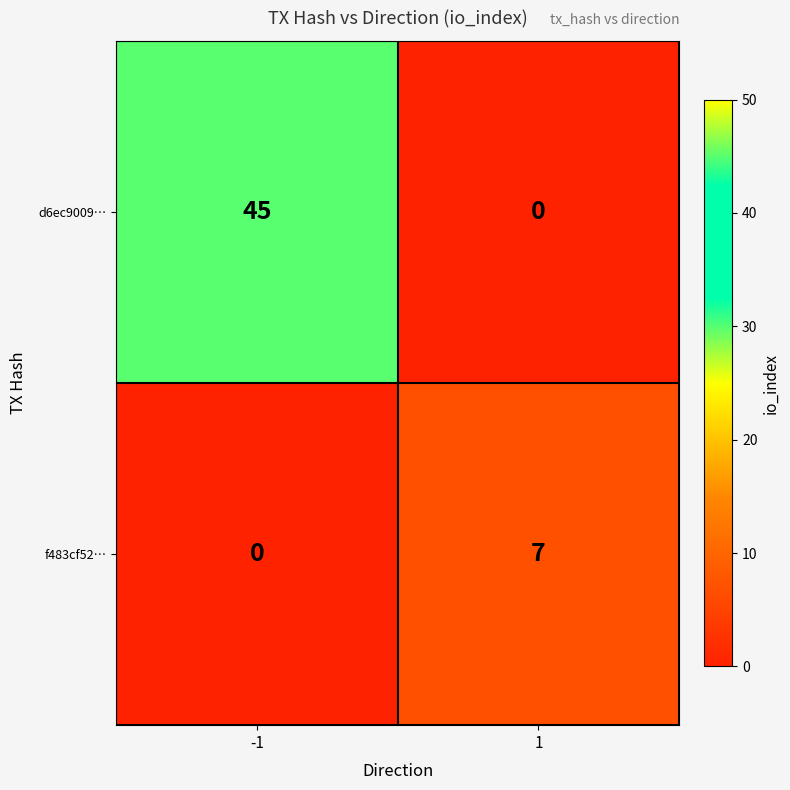

Rank the categories by f483cf52… value from highest to lowest.

1, -1